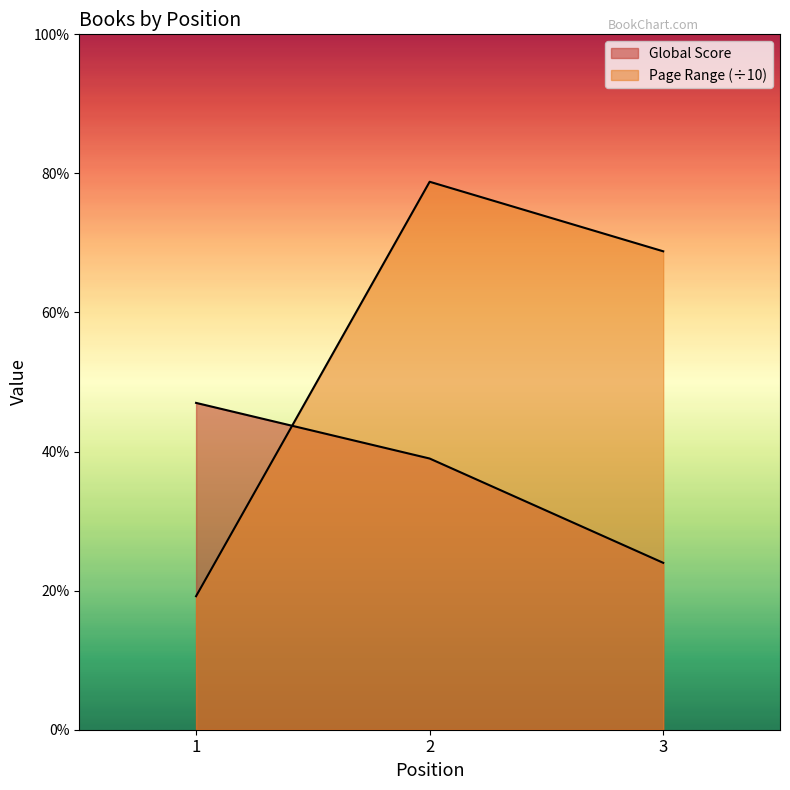

Rank the series by their maximum value, from lowest to highest.

Global Score, Page Range